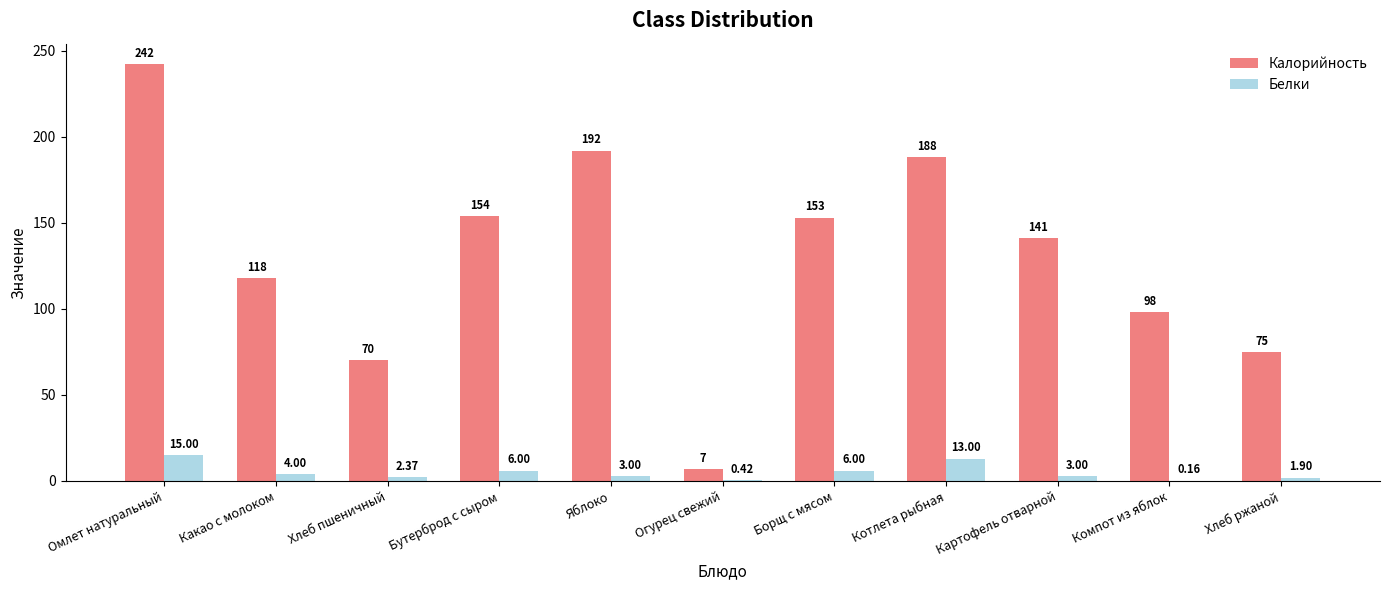

The value of Белки at Борщ с мясом is 6.0. True or false?

True